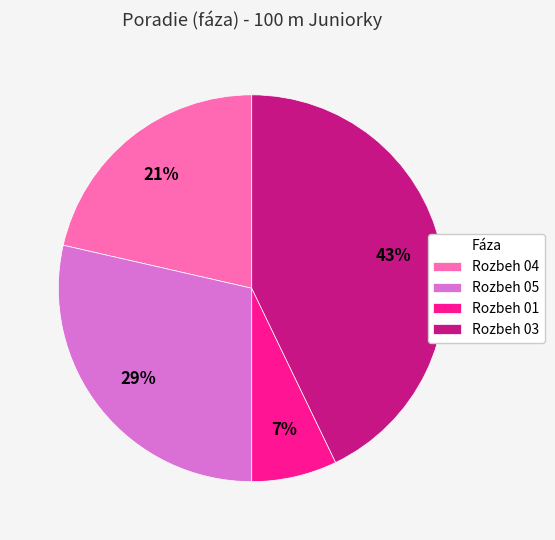

Do Rozbeh 03 and Rozbeh 04 together represent more than half of the pie?

Yes